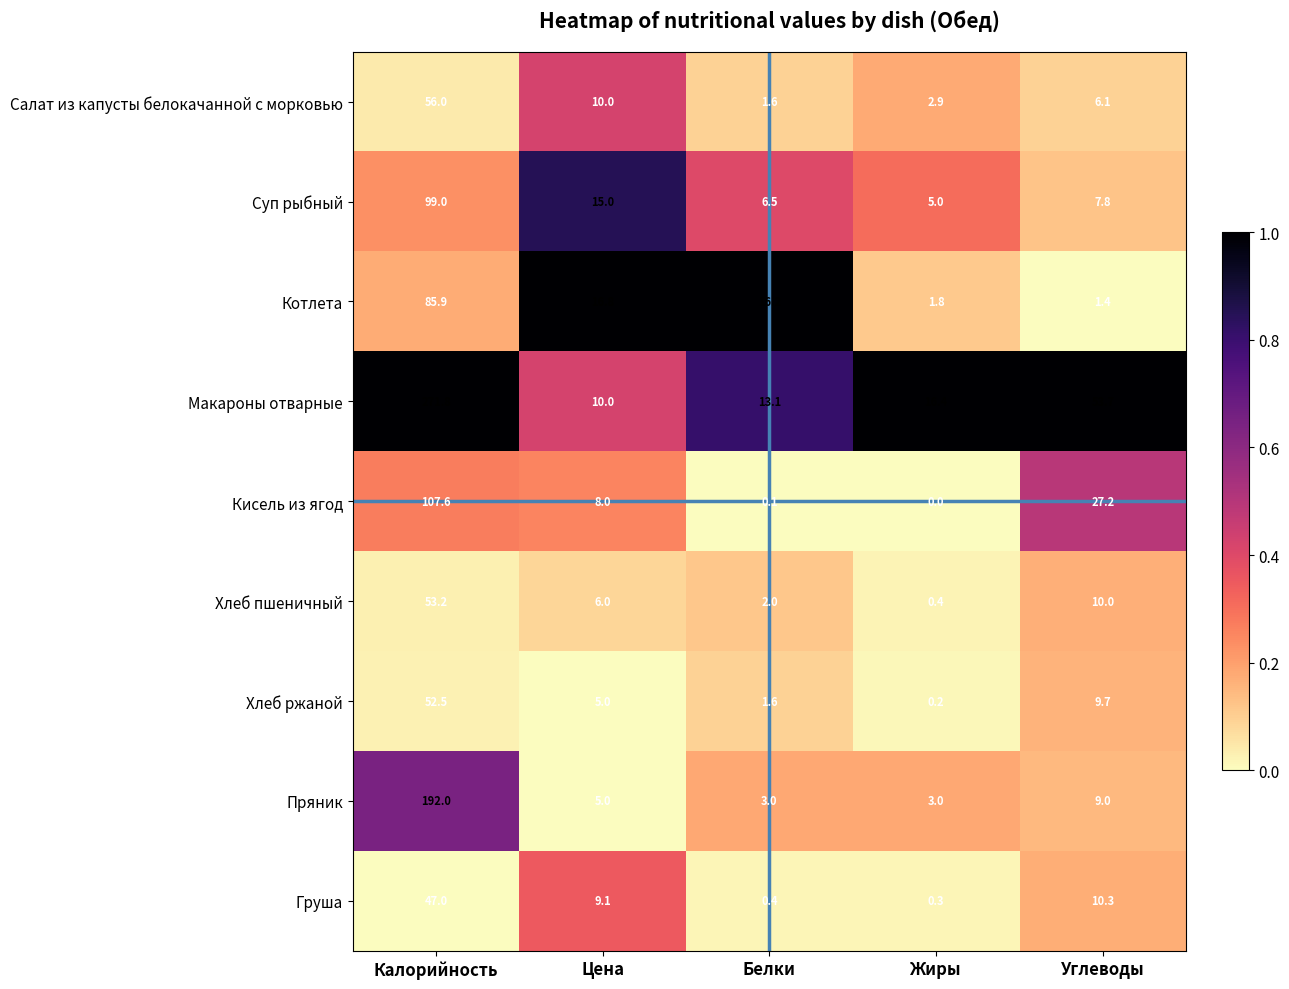

The value of Хлеб пшеничный at Углеводы is 0.2. True or false?

True